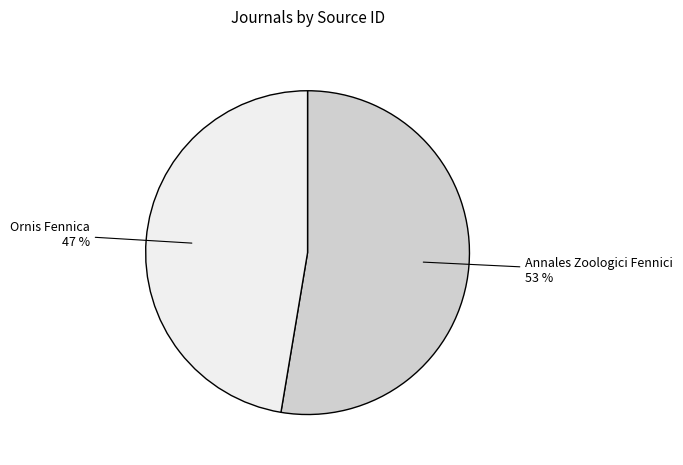

To the nearest percent, what percentage of the pie is Annales Zoologici Fennici?

53%